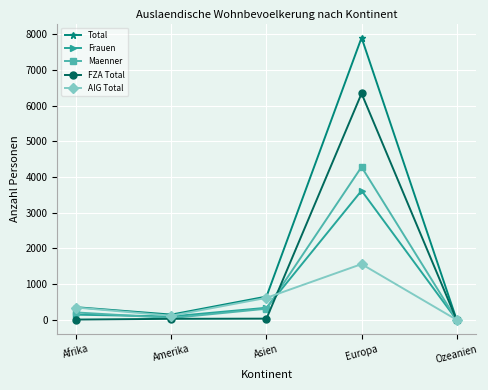

What is the difference between the maximum and minimum values in the Total series?

7898